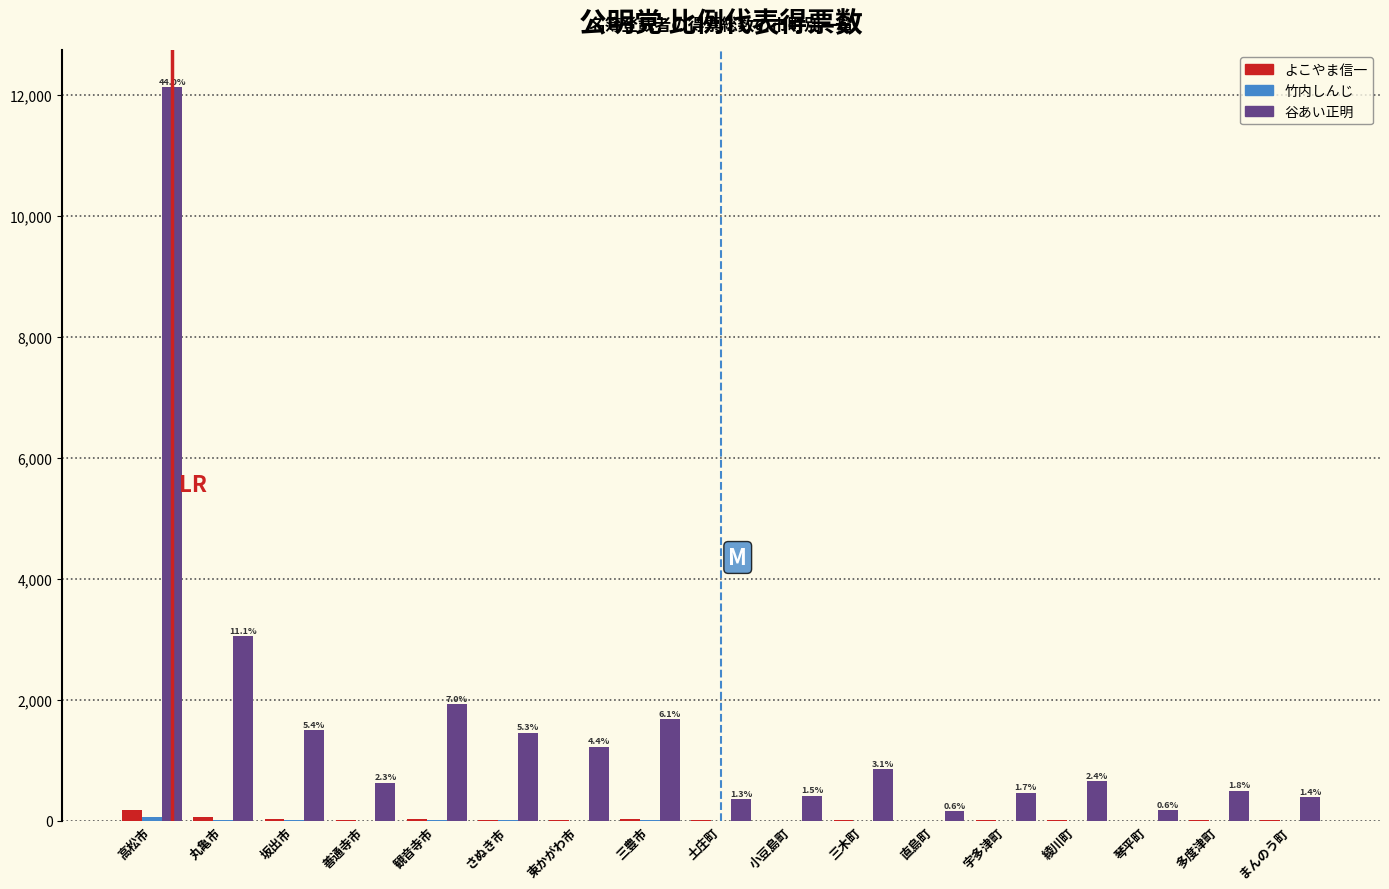

What is the maximum value shown in the chart?

12129.0